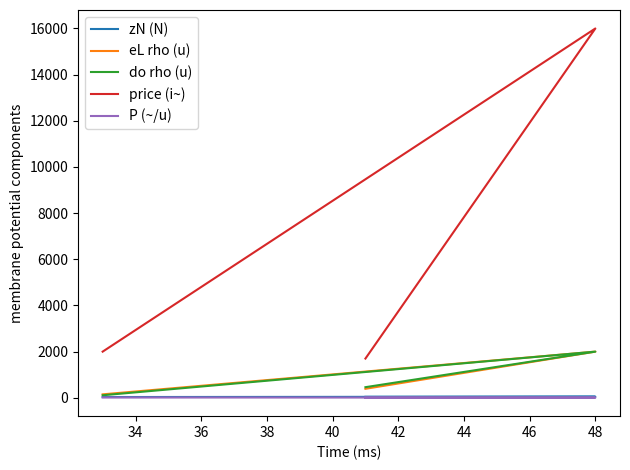

Between 32 and 34, which is larger?

34